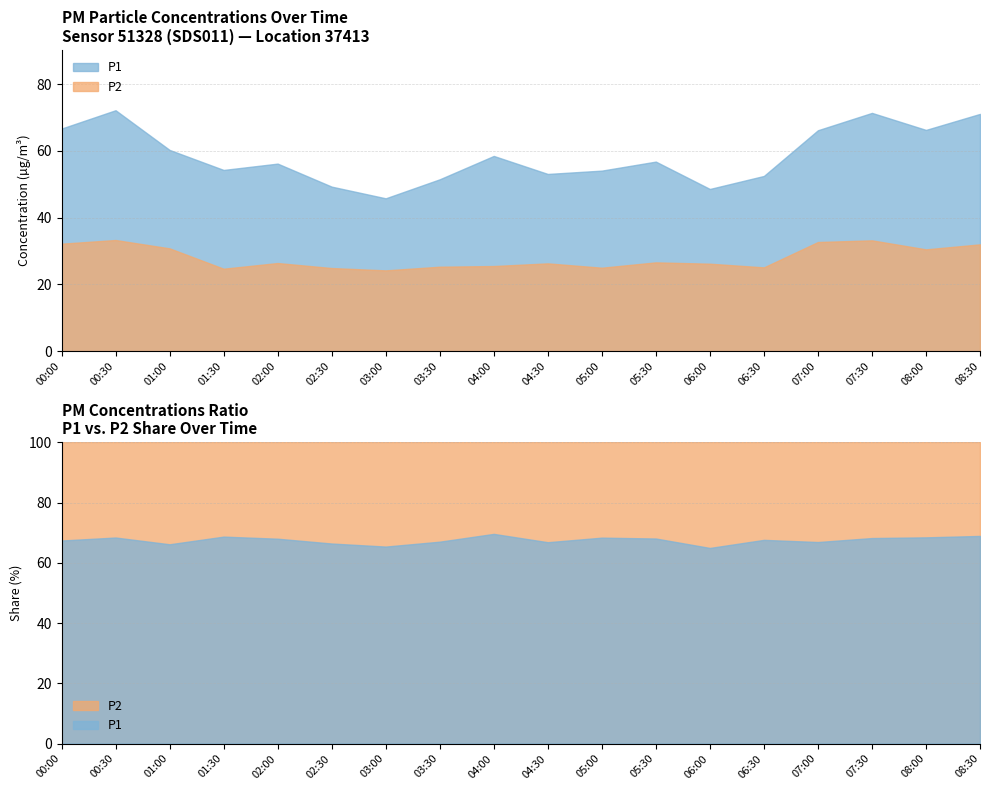

What are all the series names shown in the legend?

P1, P2